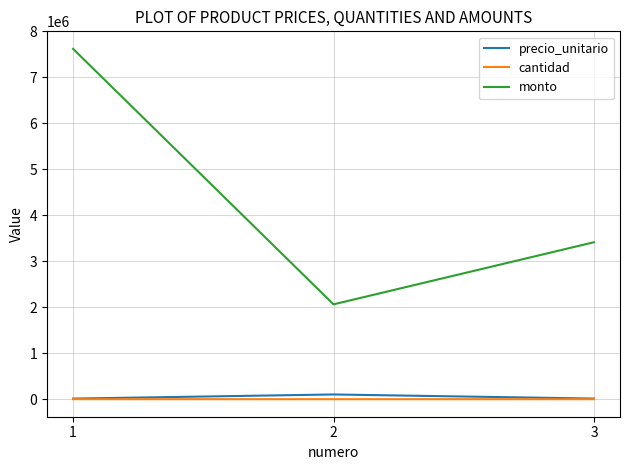

What is the smallest value displayed?

20